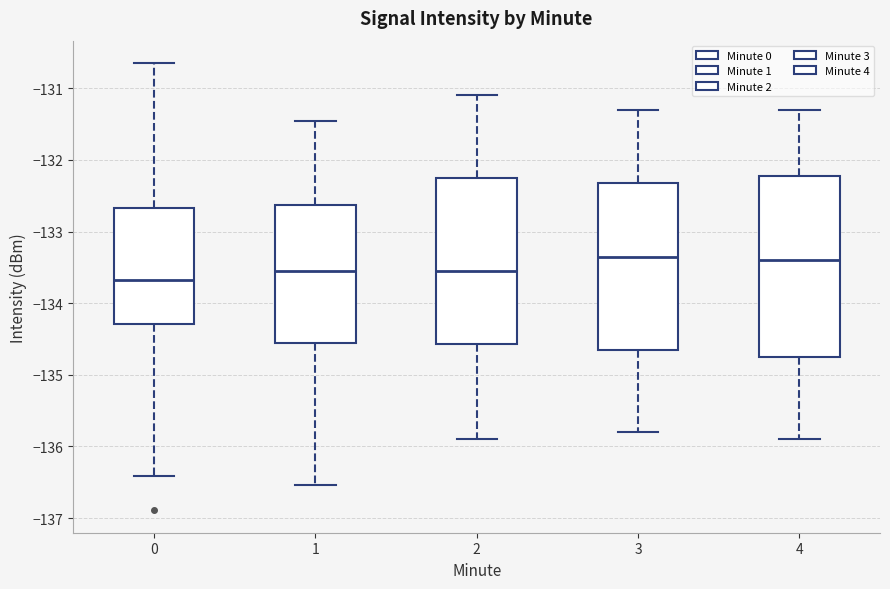

Reading left to right, read every box against the y-axis: the position of its median line, the range the box covers, and the ends of its whiskers. The values are not printed on the chart, so give them approximately, as read against the axis.

0: median -133.7, box -134.3 to -132.7, whiskers -136.4 to -130.6
1: median -133.5, box -134.5 to -132.6, whiskers -136.5 to -131.5
2: median -133.5, box -134.6 to -132.2, whiskers -135.9 to -131.1
3: median -133.3, box -134.6 to -132.3, whiskers -135.8 to -131.3
4: median -133.4, box -134.7 to -132.2, whiskers -135.9 to -131.3